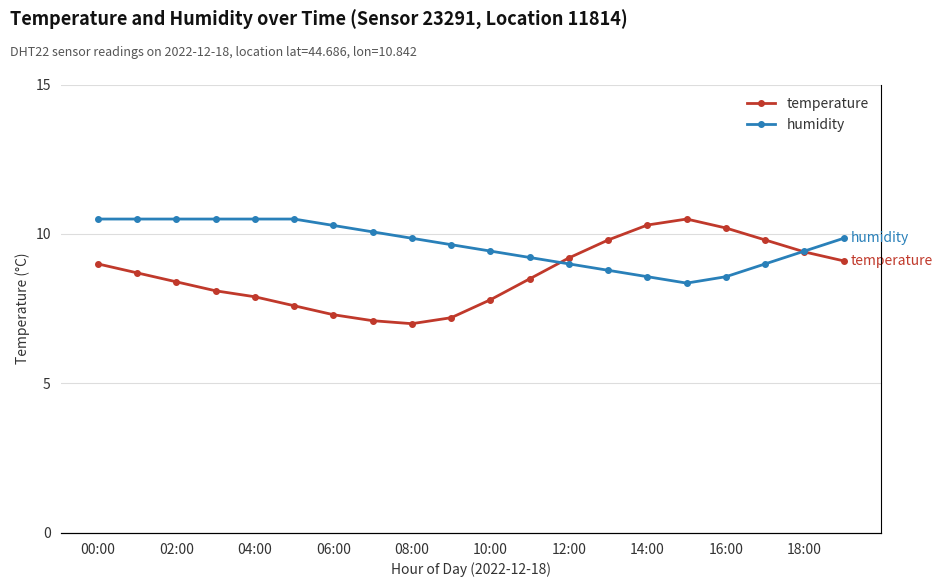

Where does the temperature series first go above 8?

00:00